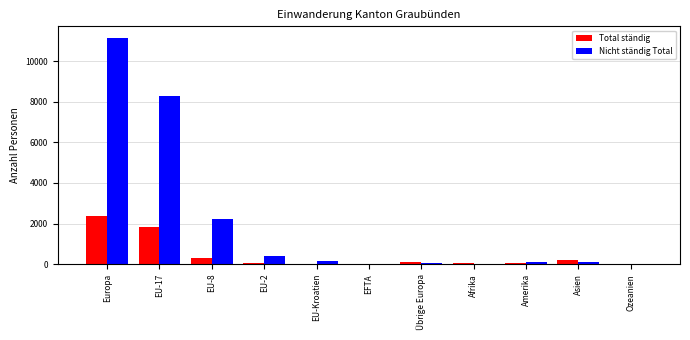

How many groups of bars are there?

11